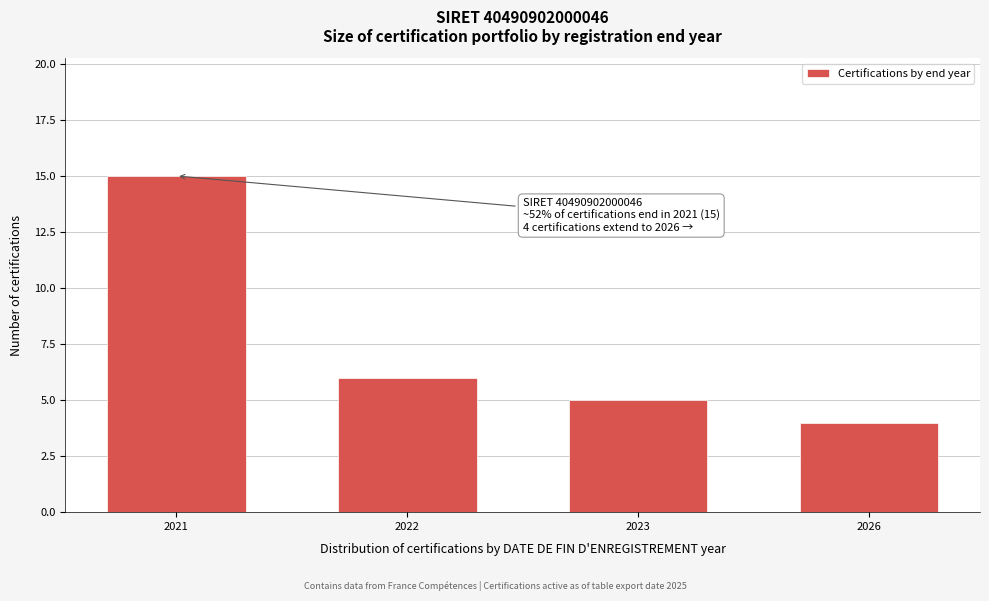

Reading left to right, extract all data points from this chart.

2021=15	2022=6	2023=5	2026=4